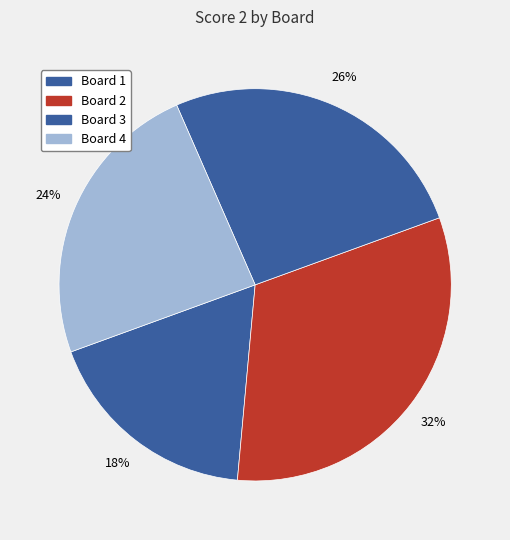

Is it true that Board 3 is 26% of the pie?

True